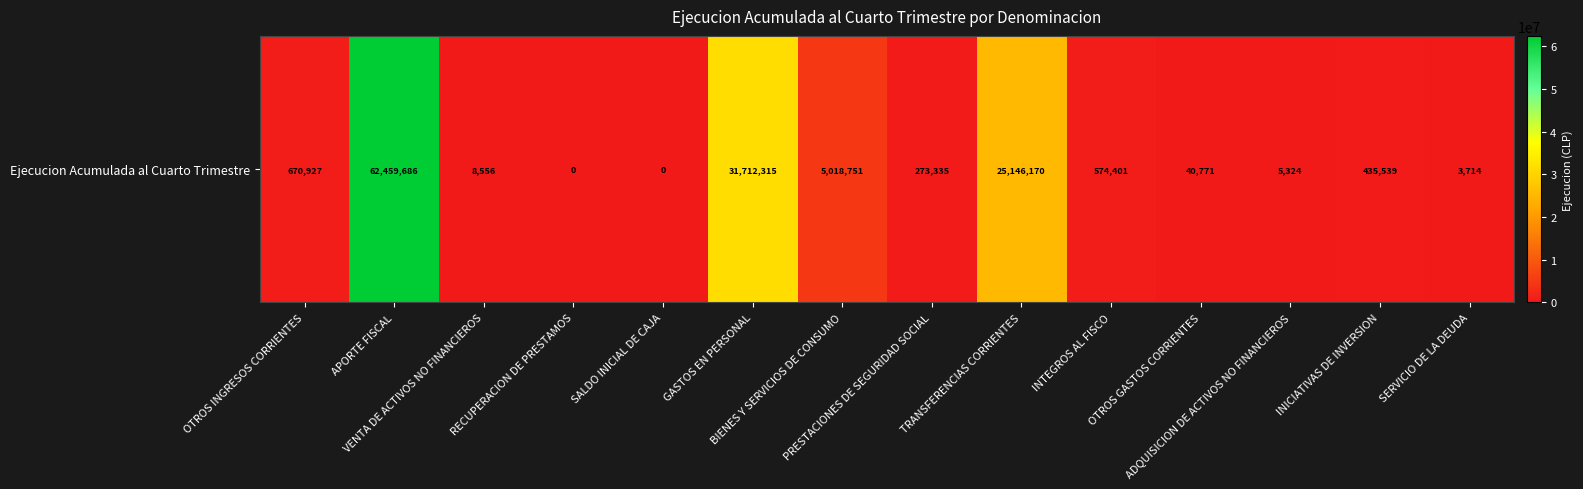

What is the change in value from OTROS INGRESOS CORRIENTES to RECUPERACION DE PRESTAMOS?

-670927